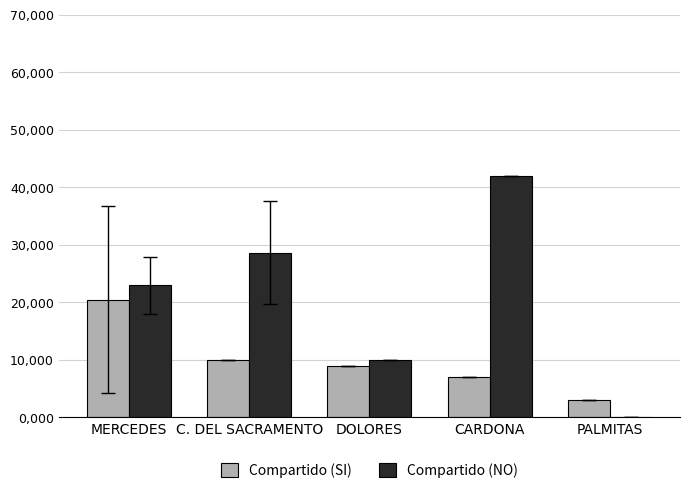

What are all the series names shown in the legend?

Compartido (SI), Compartido (NO)